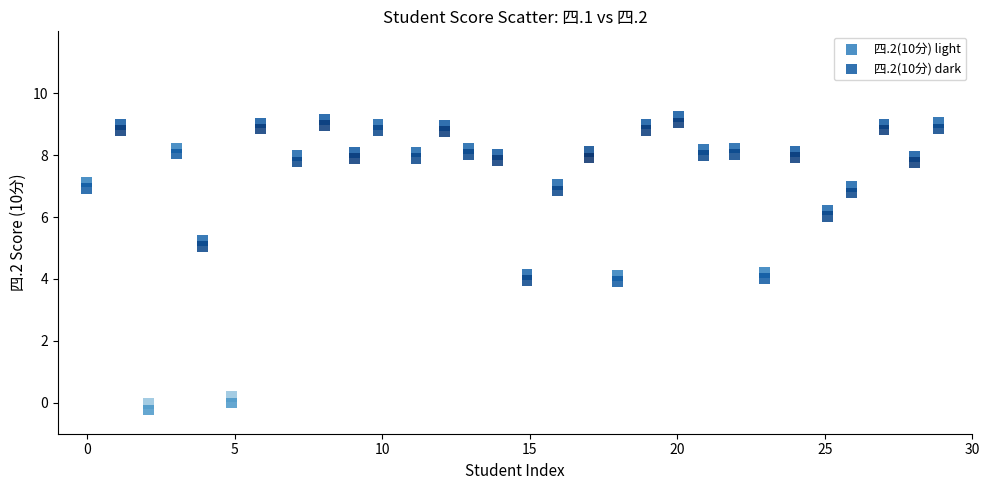

Which series contains the lowest Y value?

四.2(10分) dark